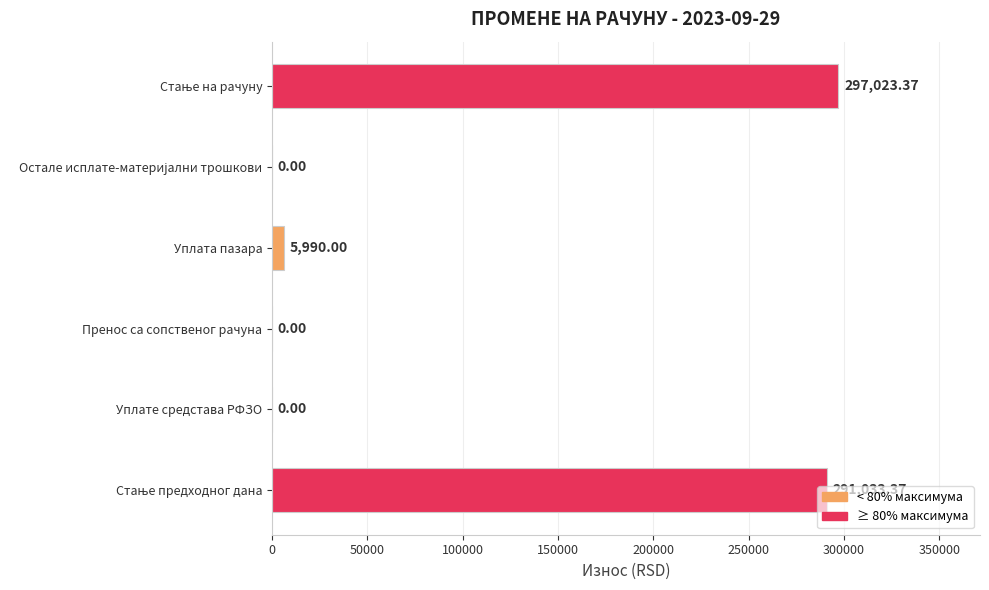

How many positive values are there?

3